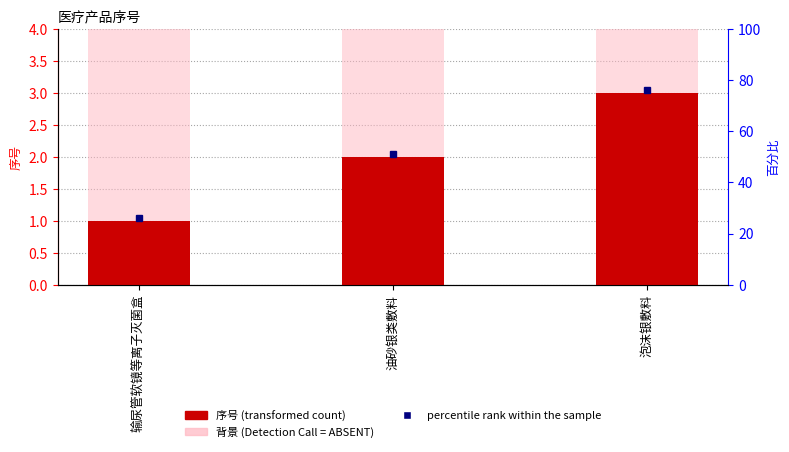

Count the number of values greater than 2.

1